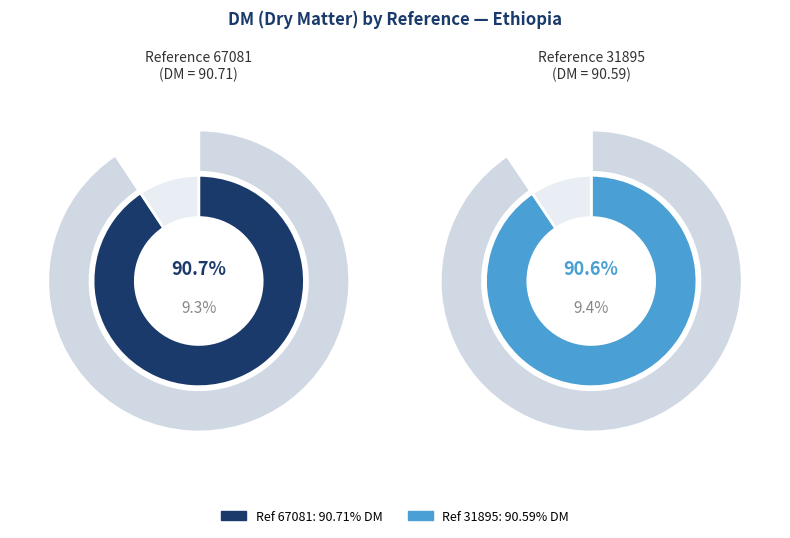

Is 67081 the majority of the pie?

Yes